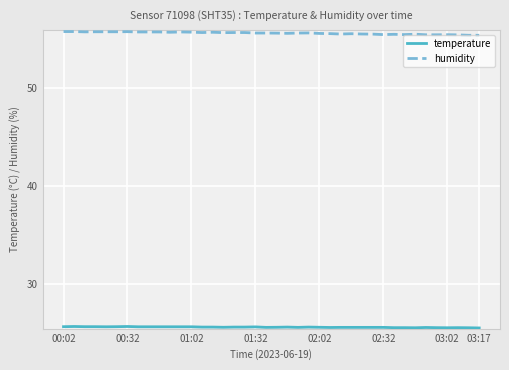

Which series has the largest range (max minus min)?

humidity